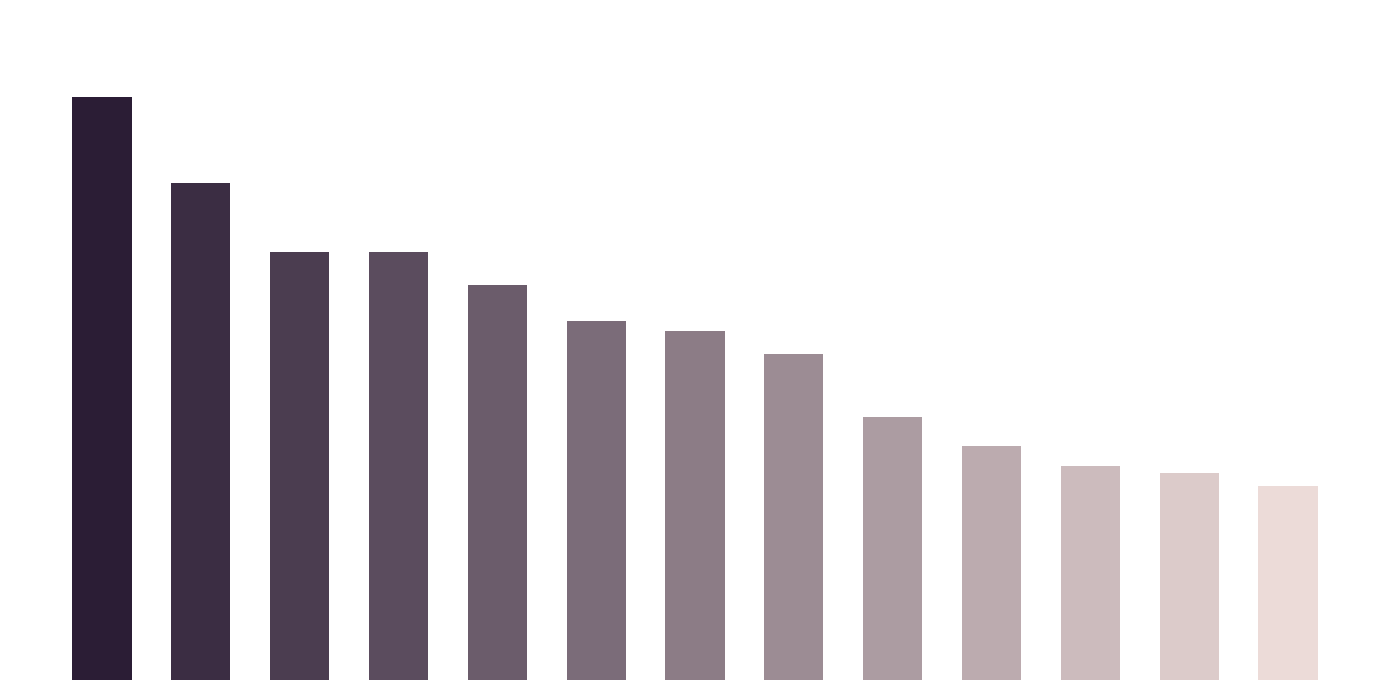

Are the bars horizontal?

No